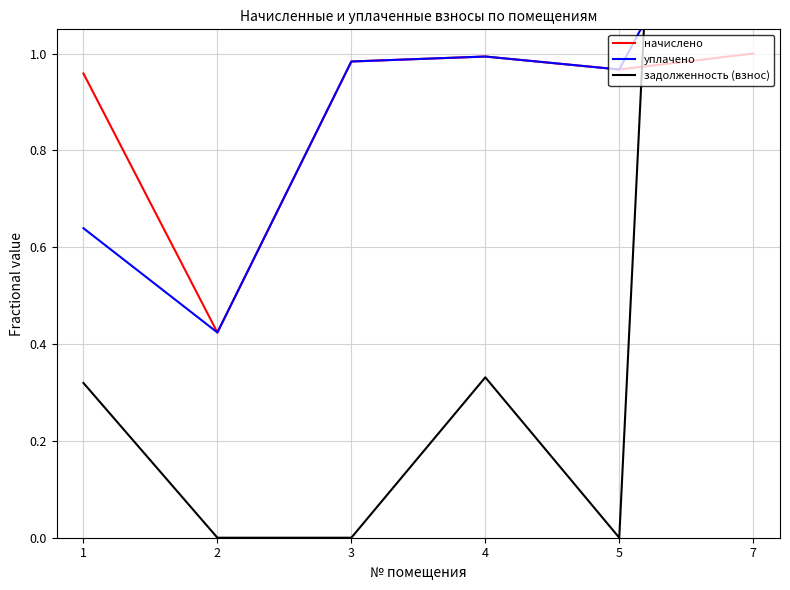

Between 7 and 2, which is larger?

7